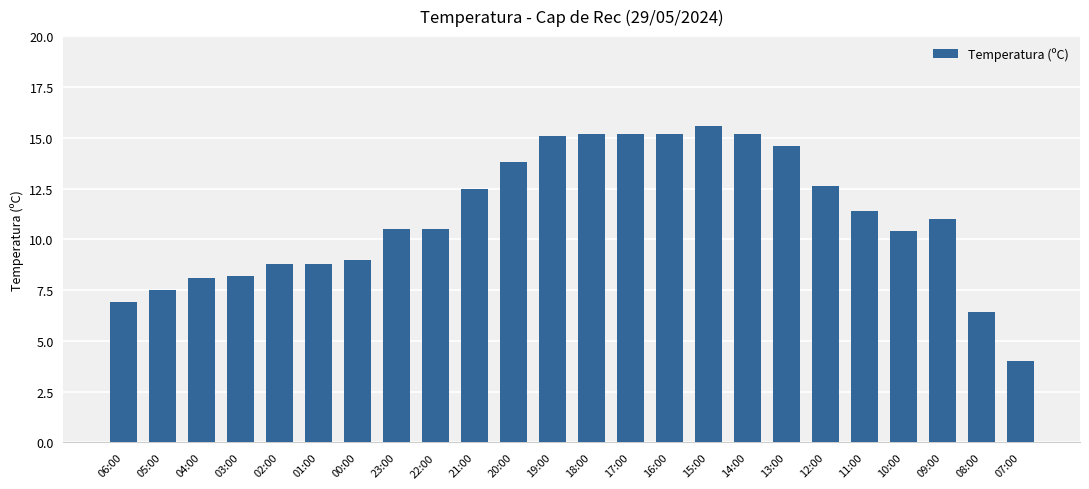

What is the change in value from 03:00 to 00:00?

+0.8